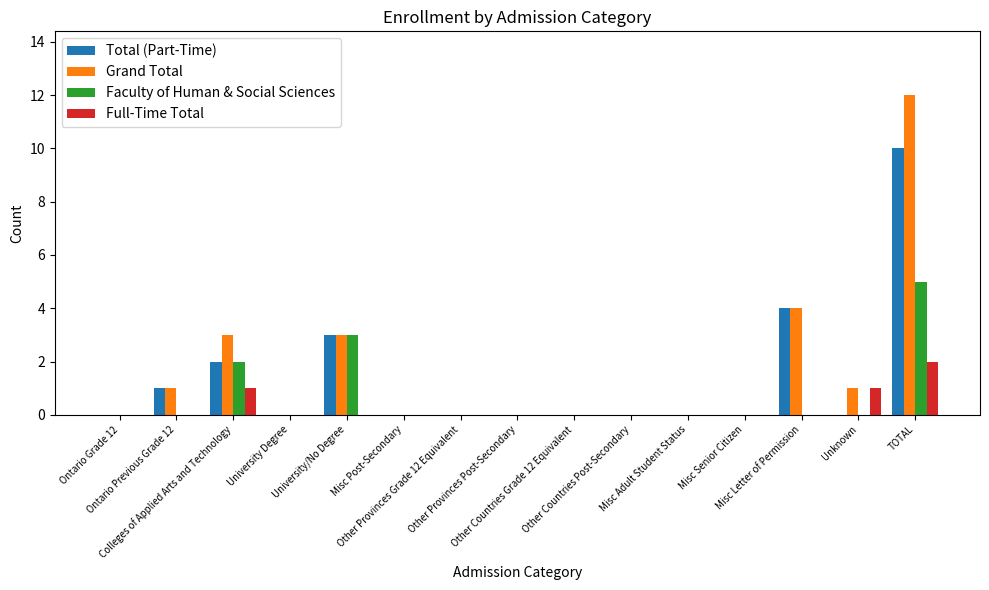

Does the chart contain stacked bars?

No